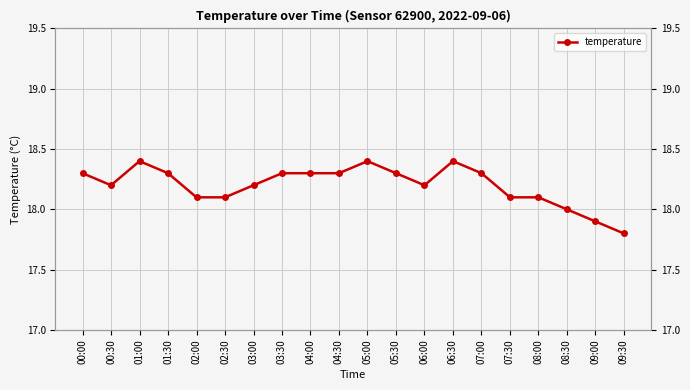

Reading right to left, what are all the values shown in this chart?

09:30=17.8	09:00=17.9	08:30=18.0	08:00=18.1	07:30=18.1	07:00=18.3	06:30=18.4	06:00=18.2	05:30=18.3	05:00=18.4	04:30=18.3	04:00=18.3	03:30=18.3	03:00=18.2	02:30=18.1	02:00=18.1	01:30=18.3	01:00=18.4	00:30=18.2	00:00=18.3